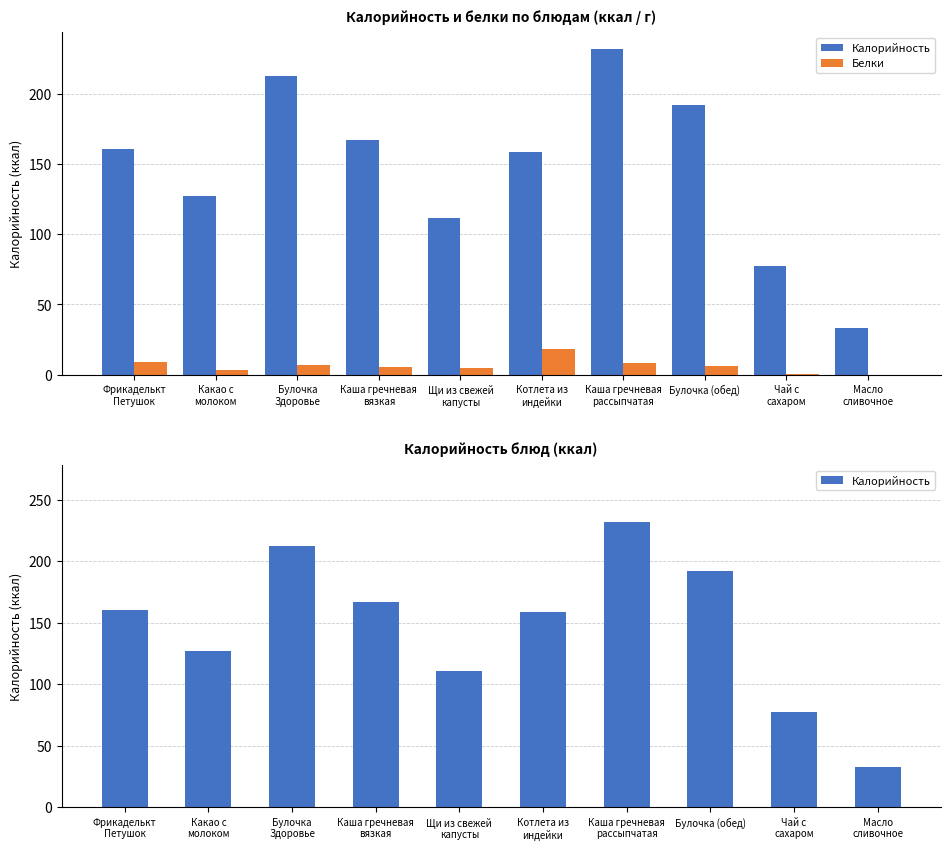

Which series has the widest spread of values?

Калорийность